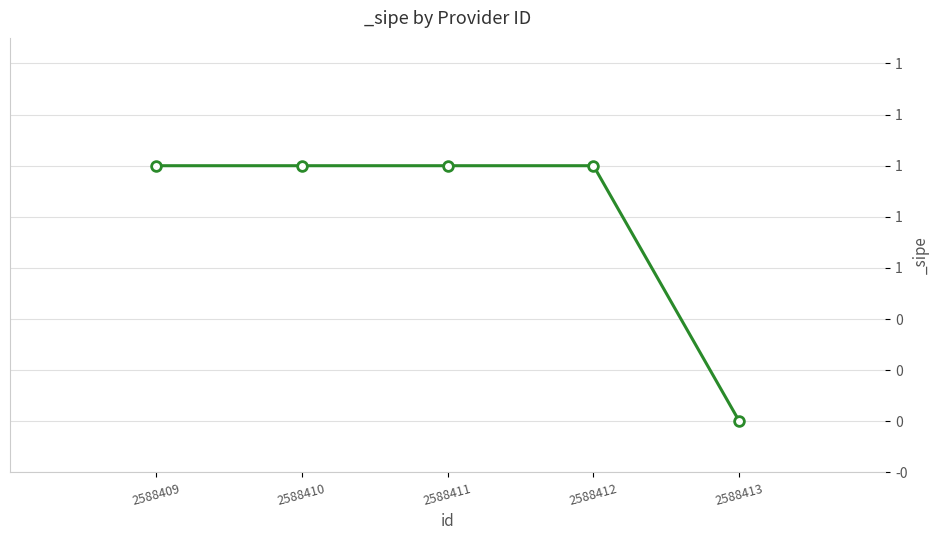

Is this an area chart (filled region under the line)?

No